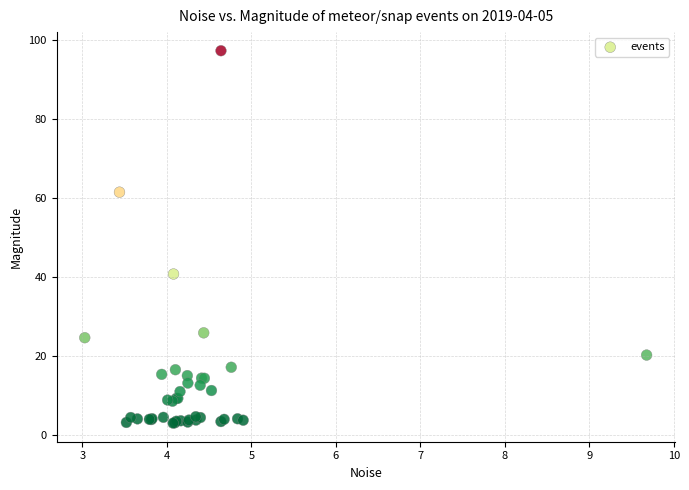

What Y value in the scatter plot is closest to 50?

40.7